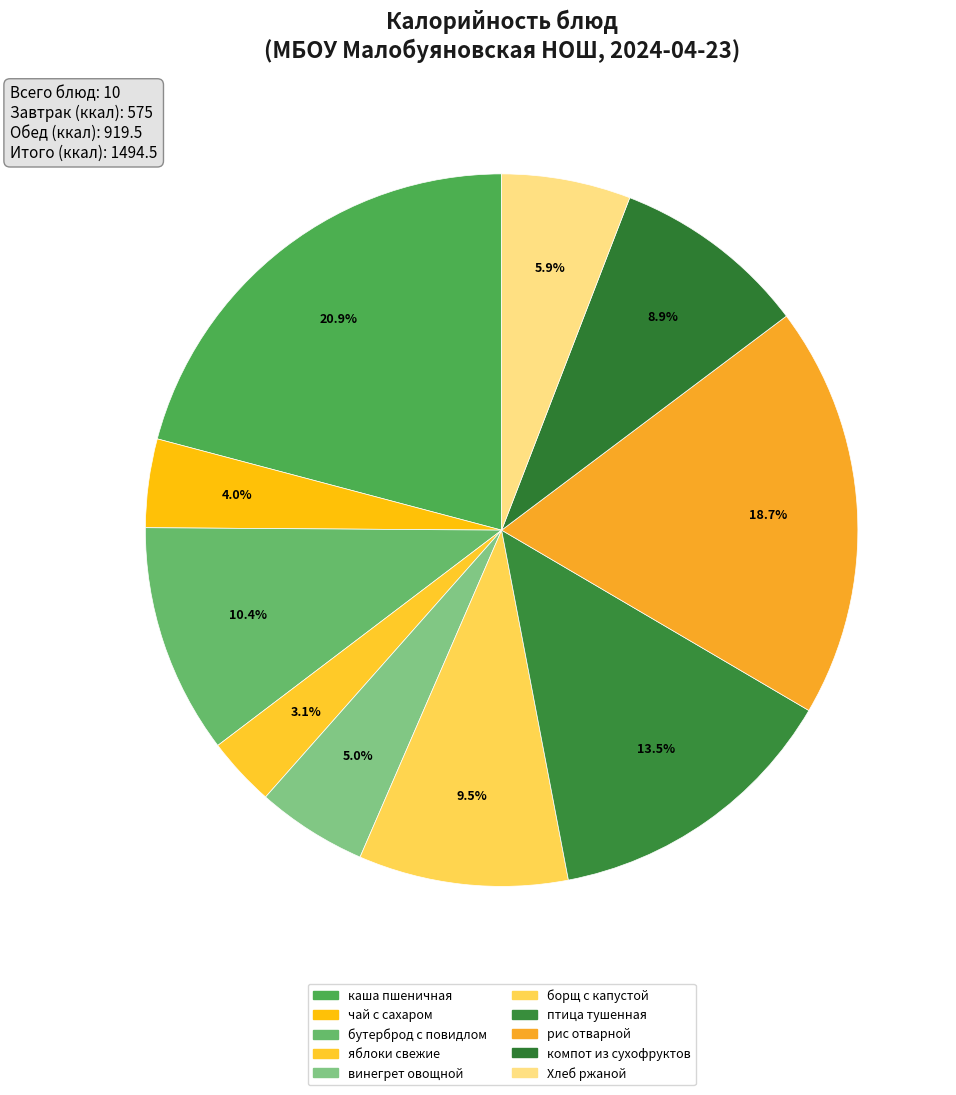

Which slice is the smallest?

яблоки свежие